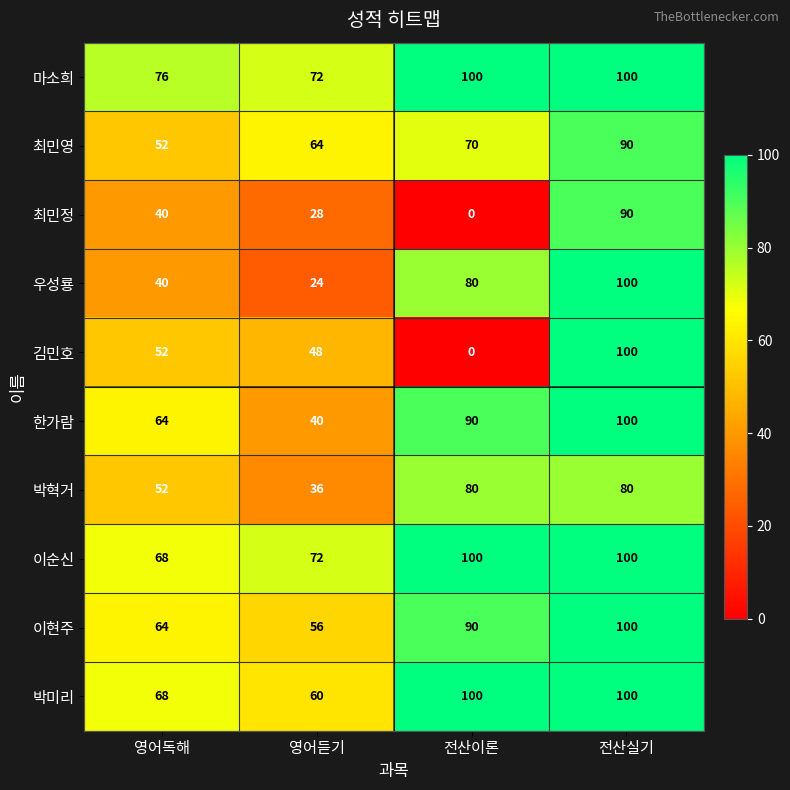

Rank the categories by 한가람 value from highest to lowest.

전산실기, 전산이론, 영어독해, 영어듣기